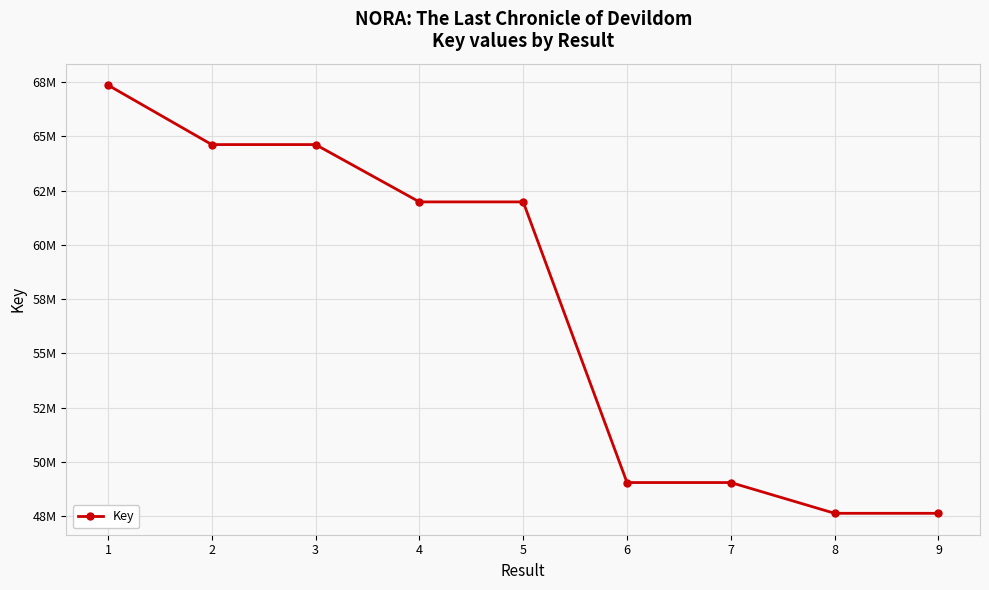

What is the greatest value displayed?

67365213